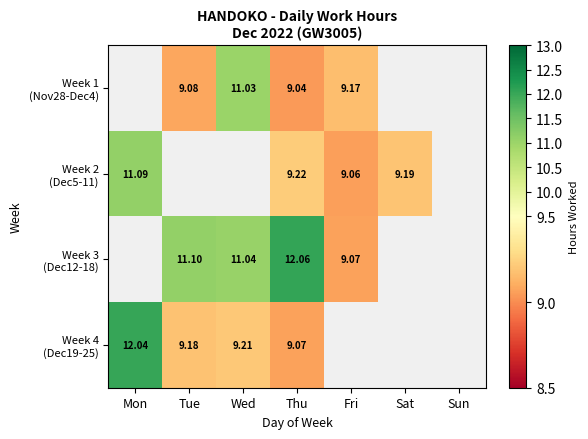

What is the difference between the highest and lowest values at Wed?

1.8